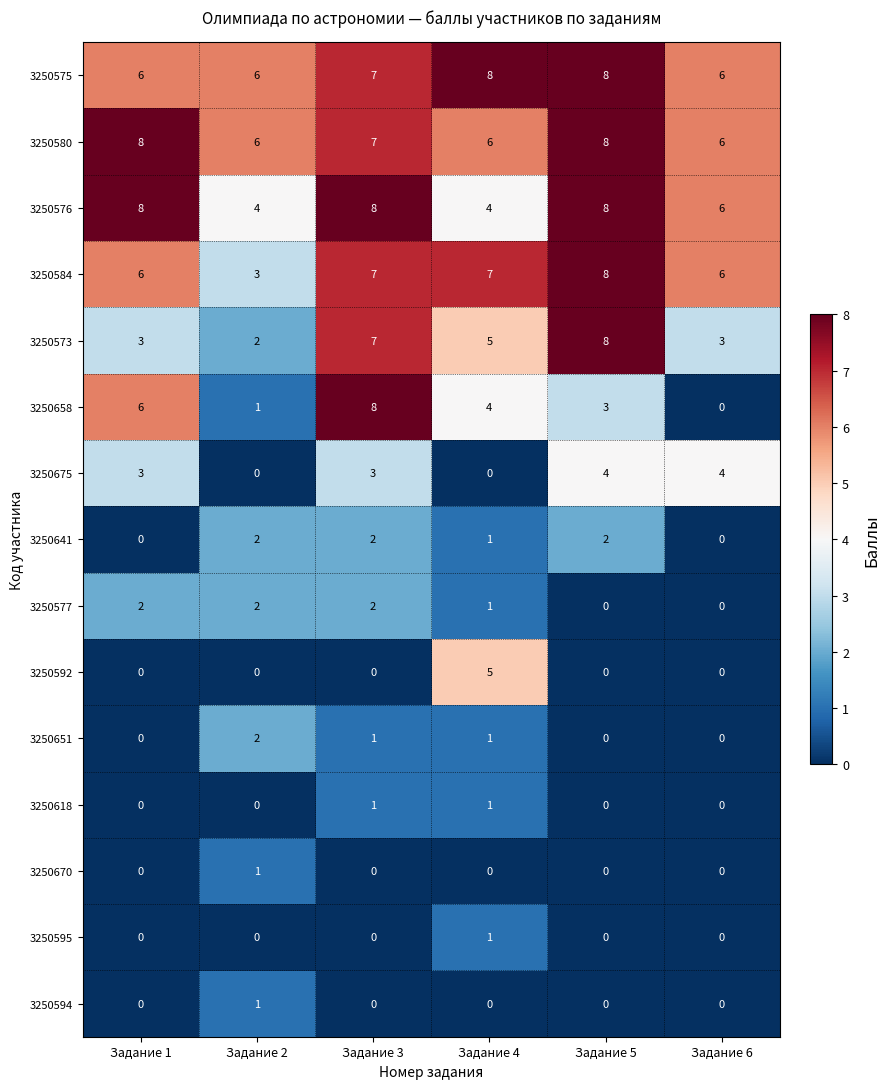

What is the maximum value shown in the chart?

8